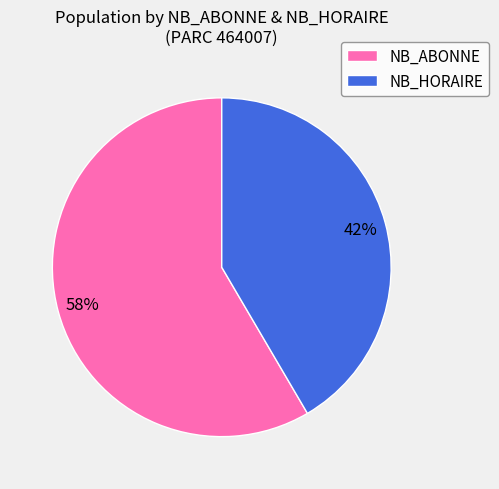

Is it true that NB_HORAIRE is 42% of the pie?

True